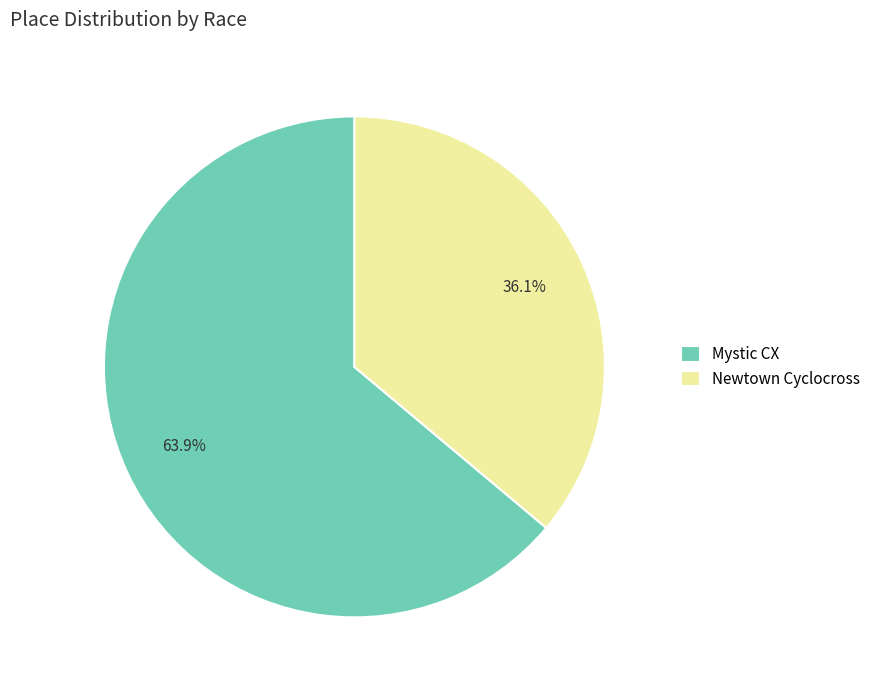

How many slices are in this pie chart?

2